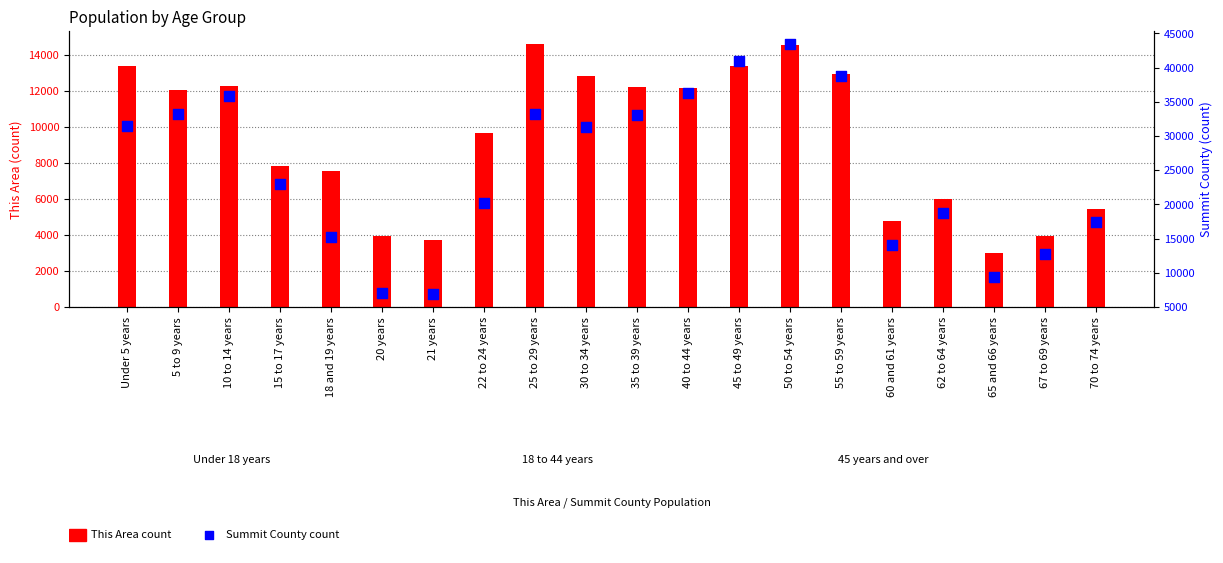

What are all the series names shown in the legend?

This Area, Summit County